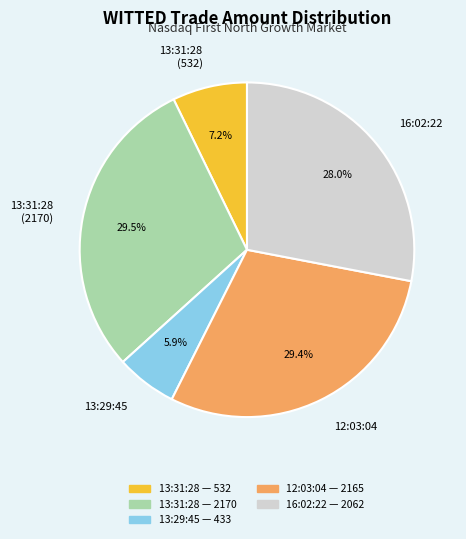

To the nearest percent, what portion does 16:02:22 represent?

28%